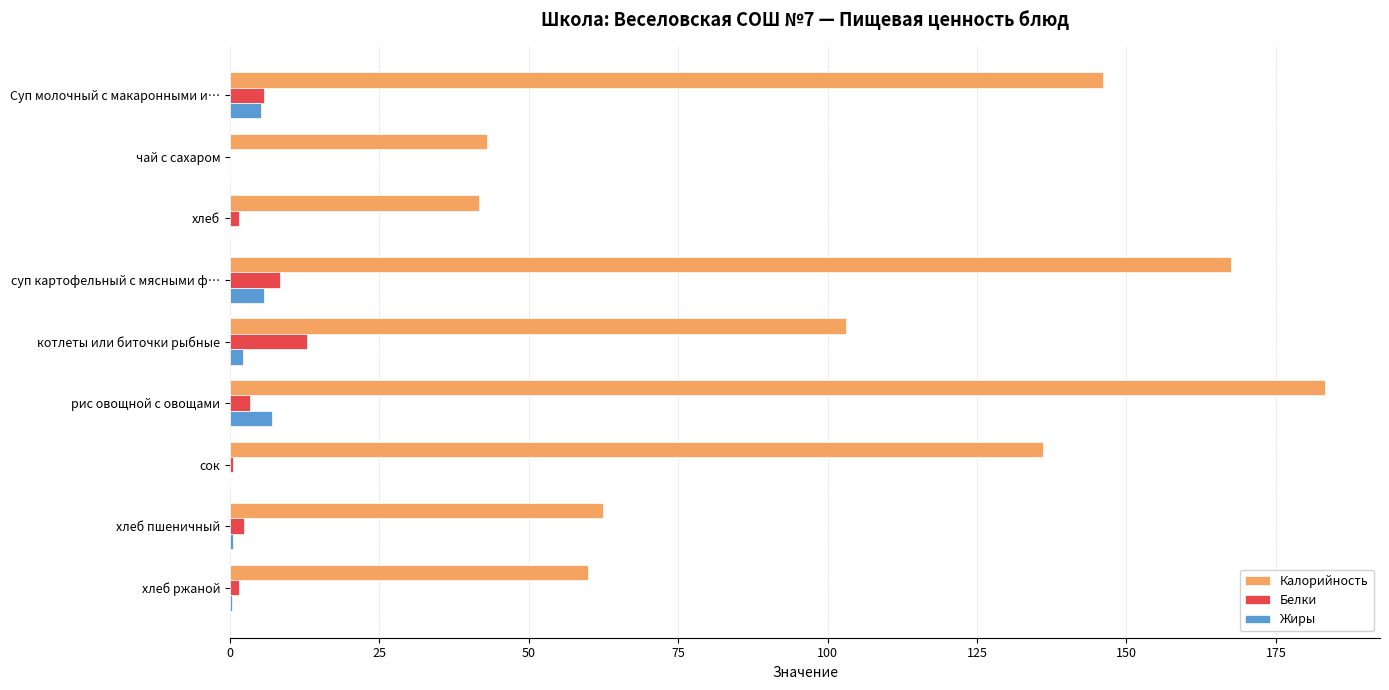

True or false: Калорийность has a value of 146.0 at Суп молочный с макаронными и….

True